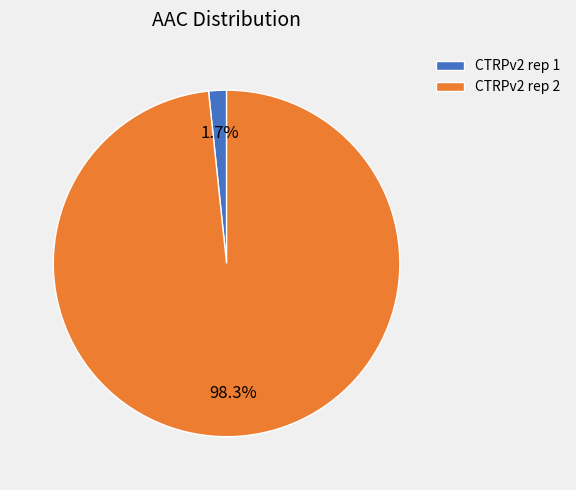

Combined, do CTRPv2 rep 1 and CTRPv2 rep 2 account for over 50%?

Yes